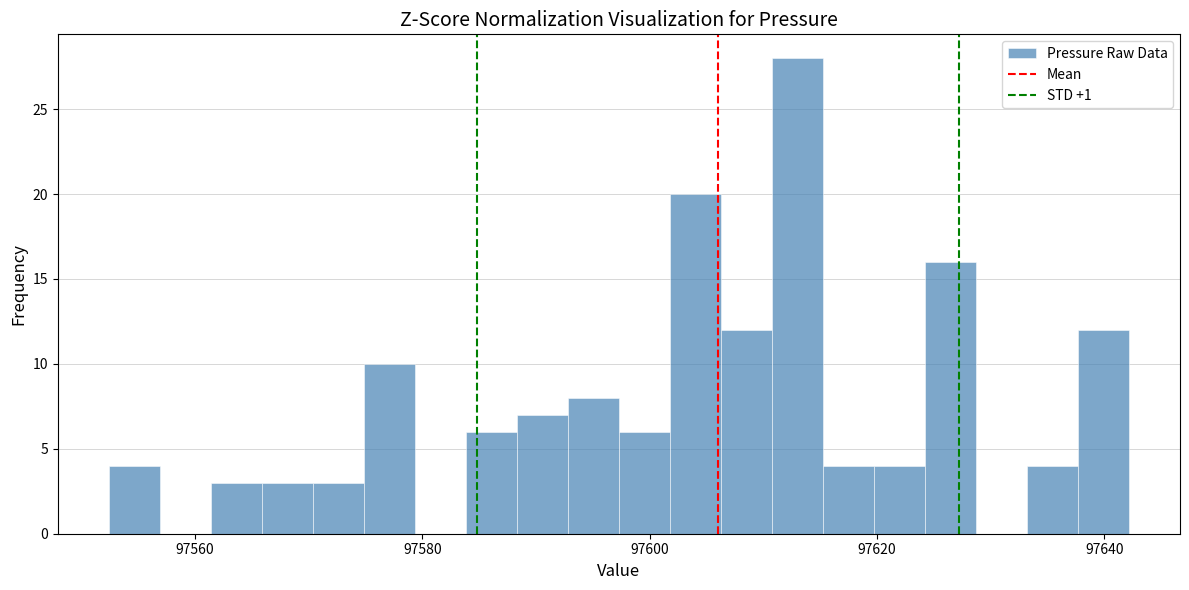

Around what value on the x-axis is the tallest bar? Give the approximate position of its centre, as read against the axis.

97612